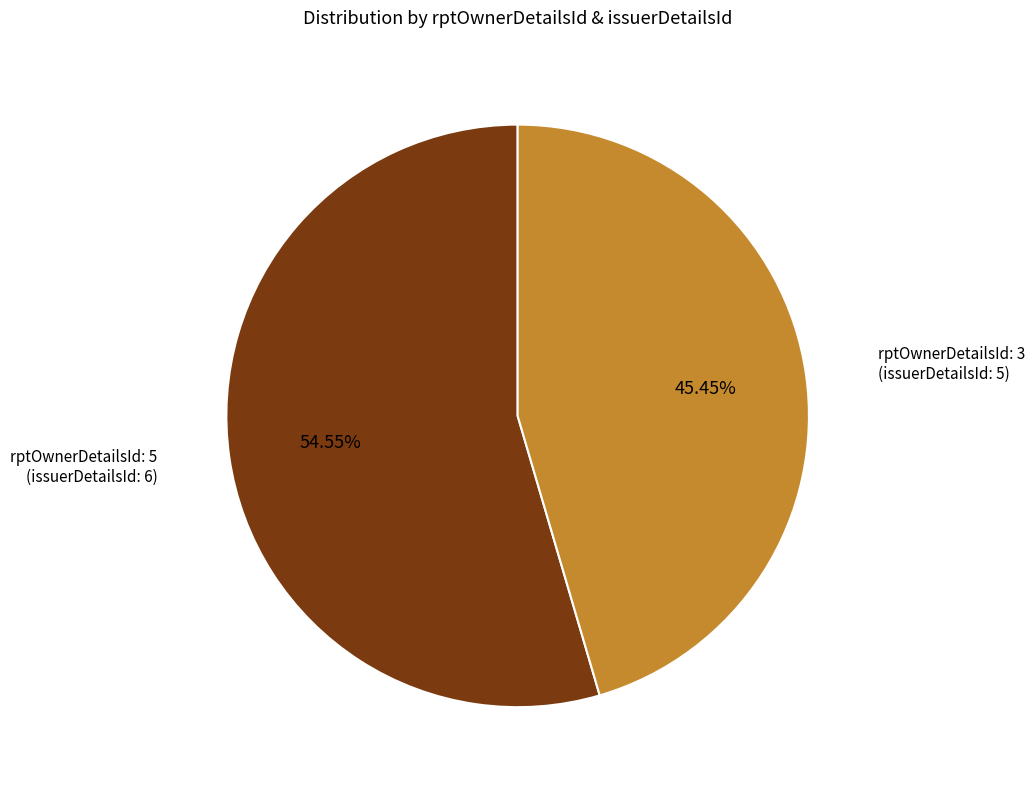

Is there a majority slice in this chart?

Yes